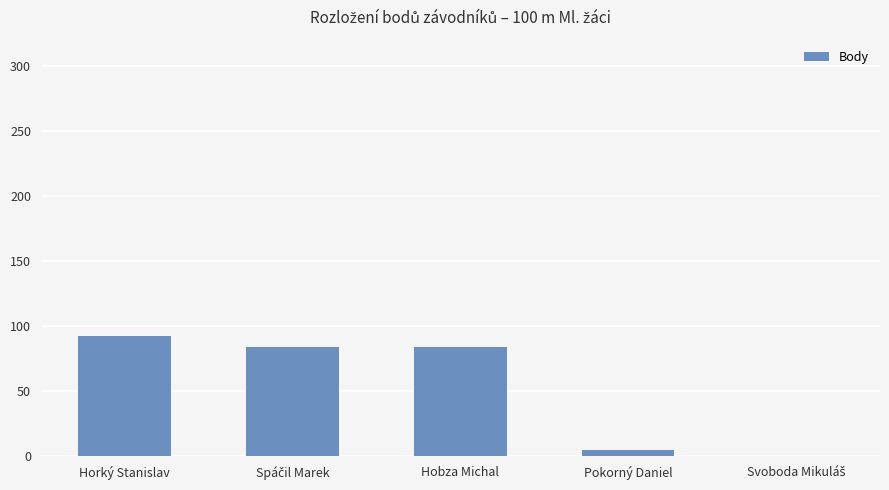

What is the maximum value shown in the chart?

92